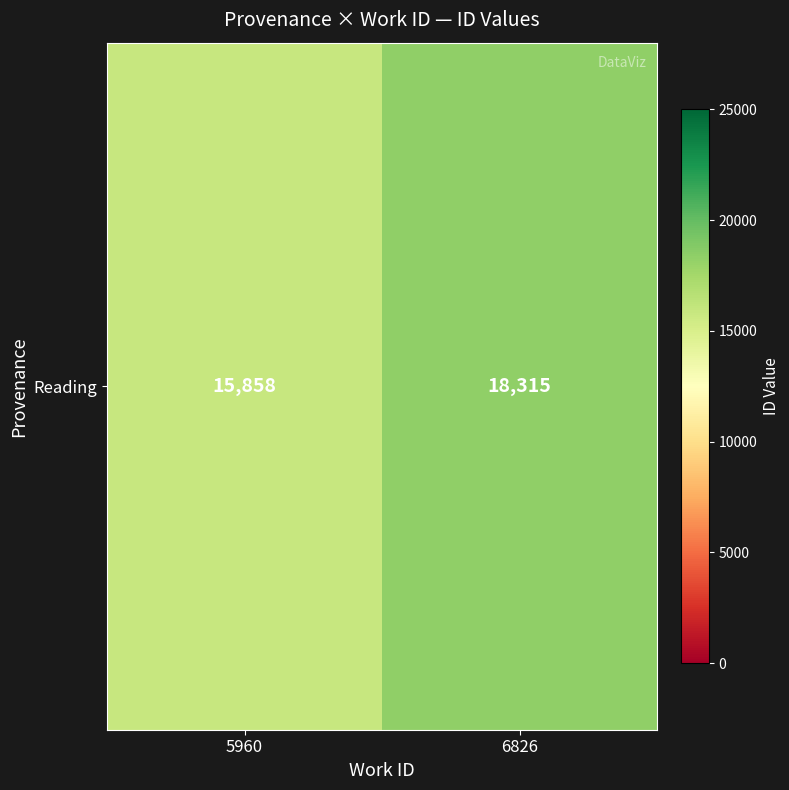

What is the difference between the values at 6826 and 5960?

2457